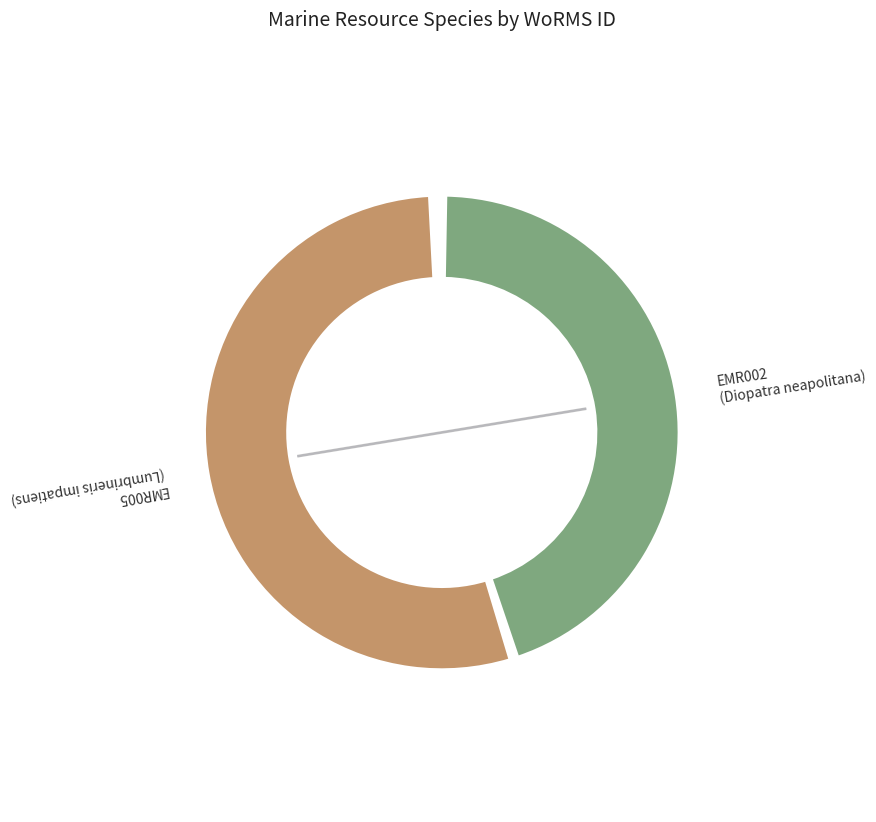

Which slice is the largest?

EMR005